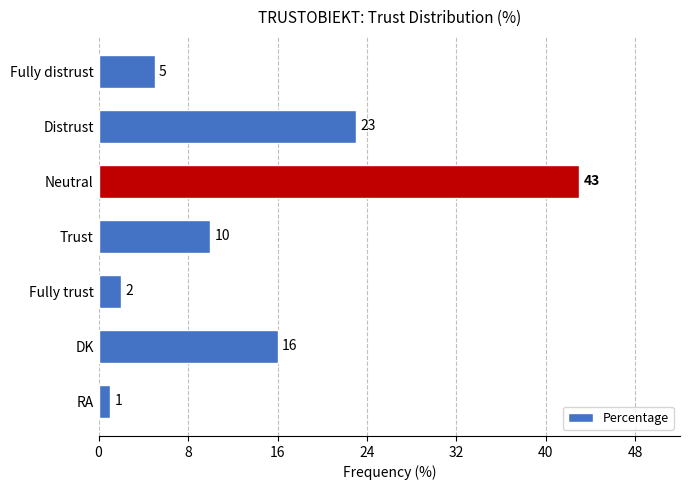

List the labels in order of value, smallest first.

RA, Fully trust, Fully distrust, Trust, DK, Distrust, Neutral